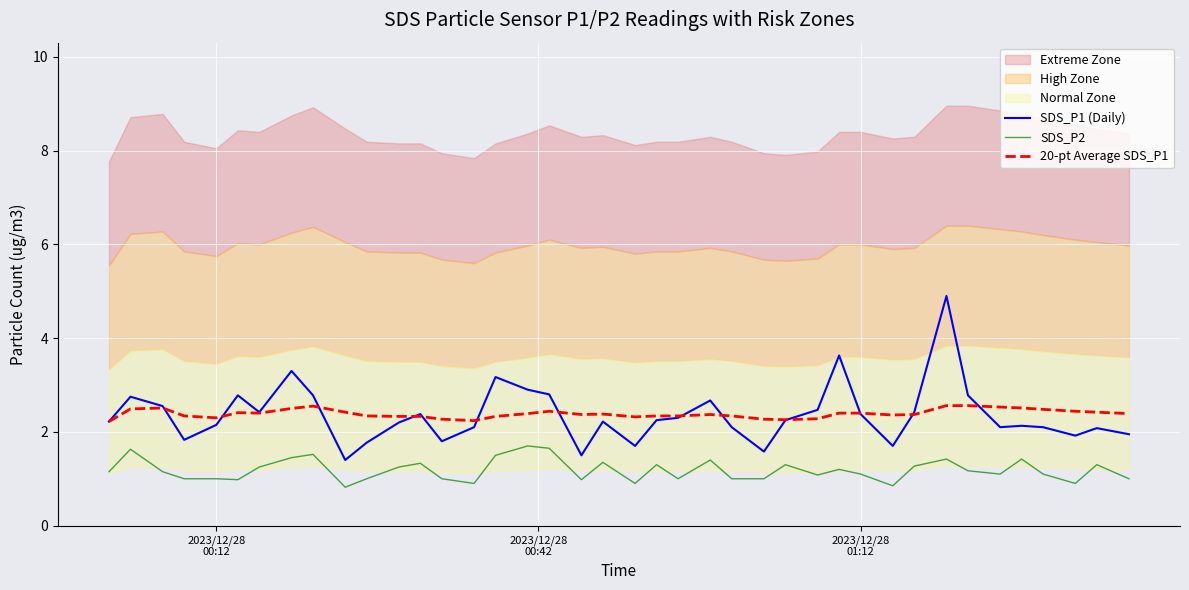

What is the greatest value displayed?

4.9